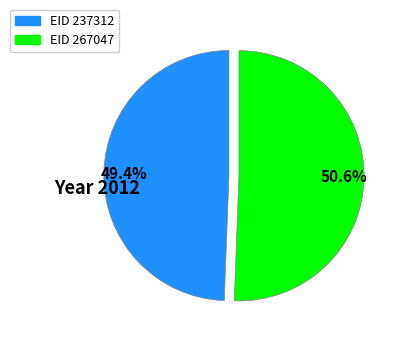

Rank the categories by value from highest to lowest.

50.6%, 49.4%